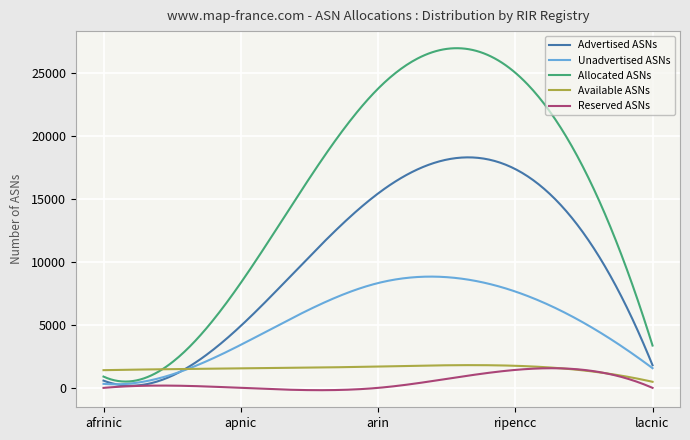

What is the maximum value for Advertised ASNs?

18289.8